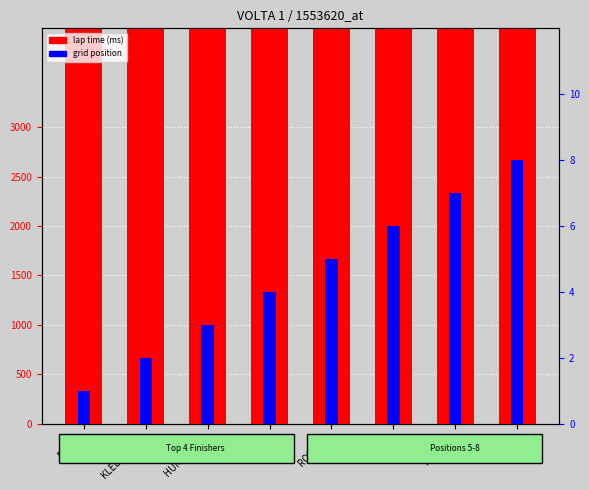

How many bars are there in each group?

2